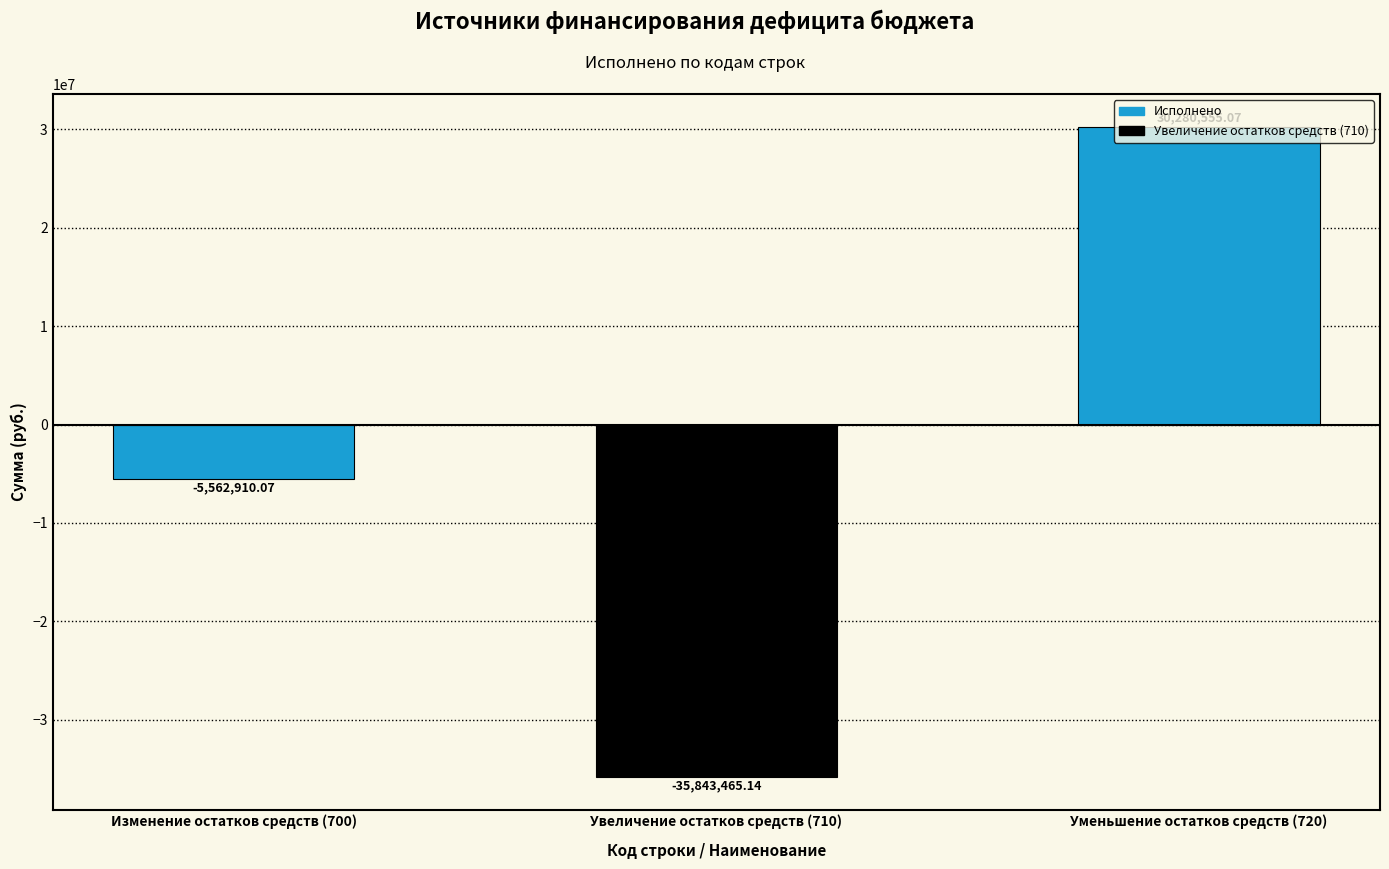

List the labels in order of value, smallest first.

Увеличение остатков средств (710), Изменение остатков средств (700), Уменьшение остатков средств (720)